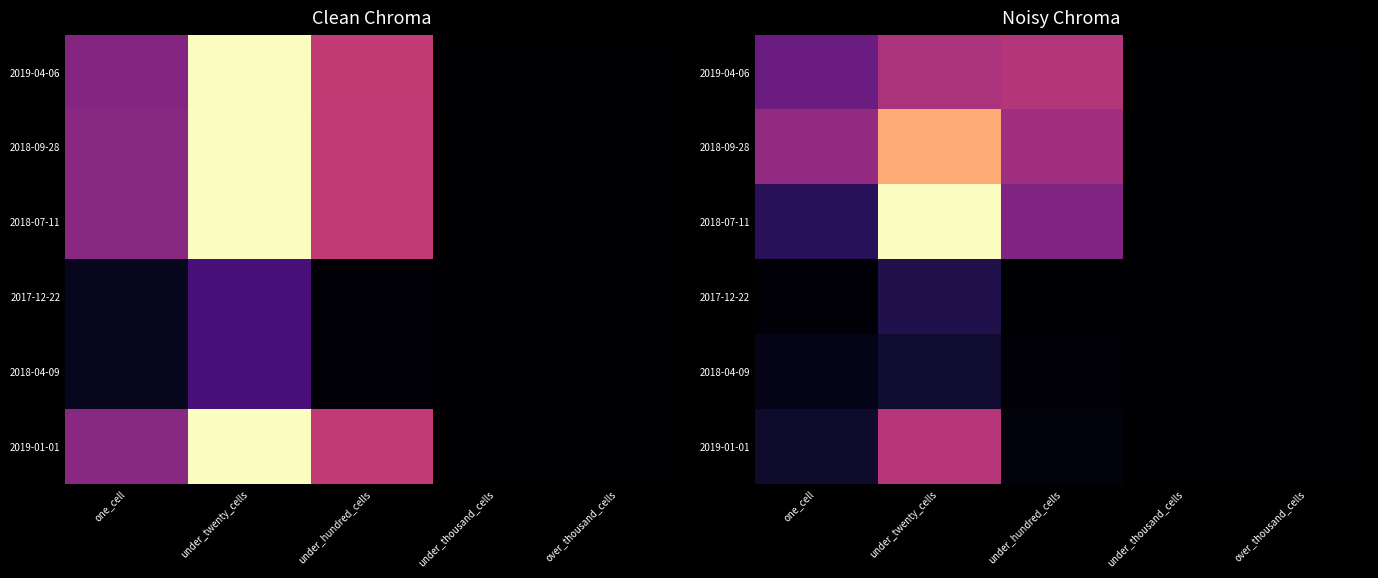

The value of 2018-07-11 at under_hundred_cells is 13.8. True or false?

False